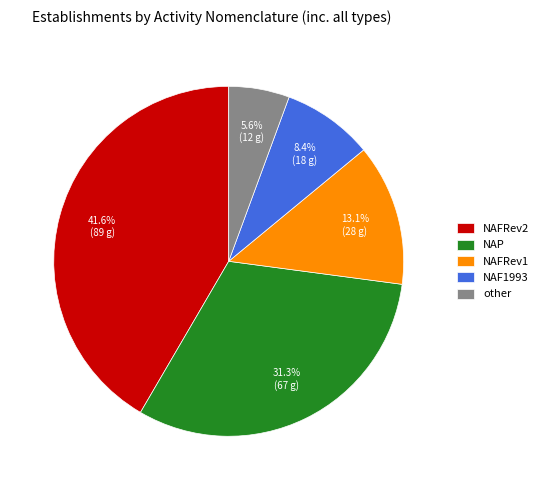

True or false: other accounts for 19% of the total.

False